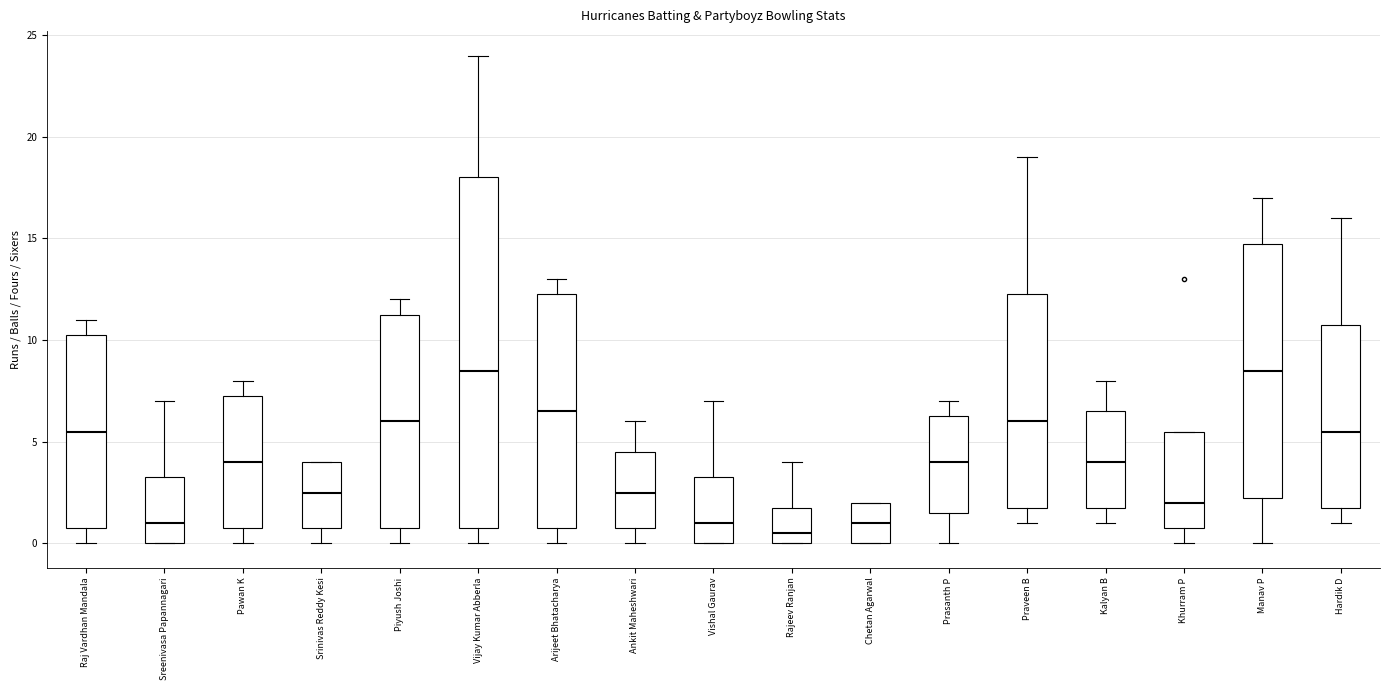

Which box is the tallest, from its lower edge to its upper edge?

Vijay Kumar Abberla